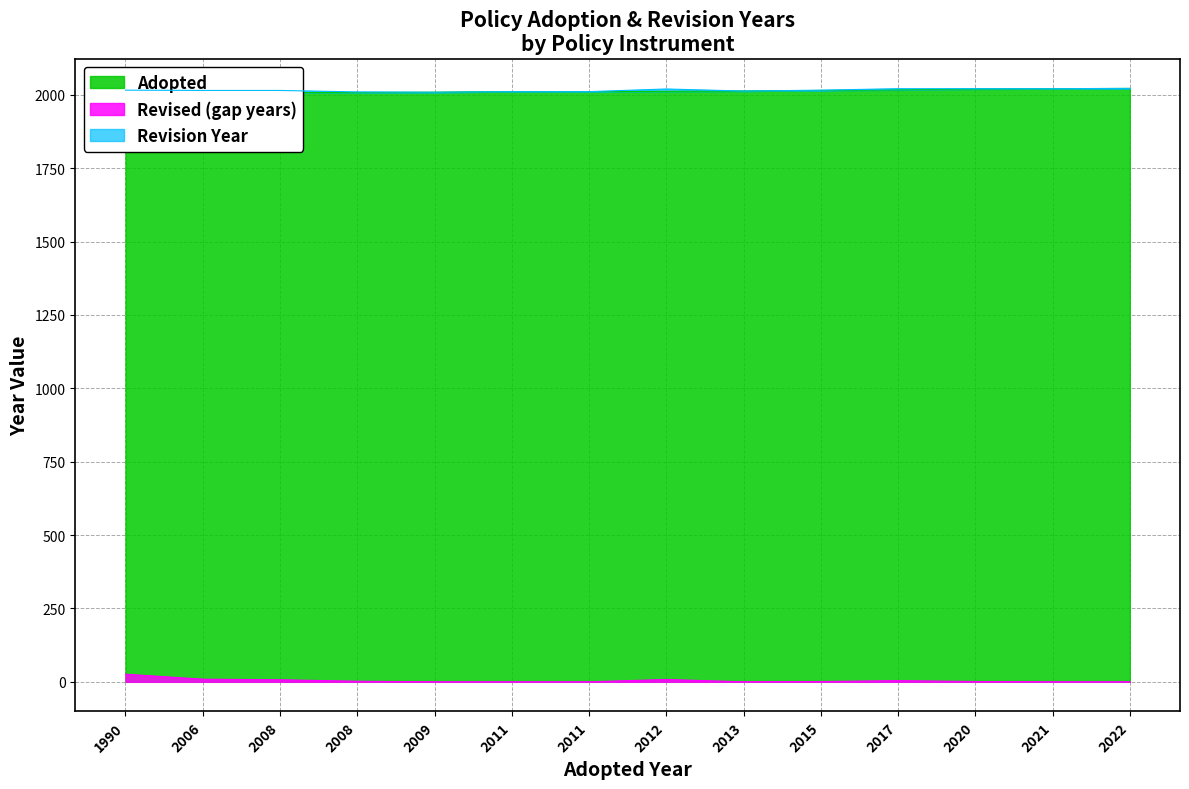

Which has a higher value, 1990 or 2013?

2013